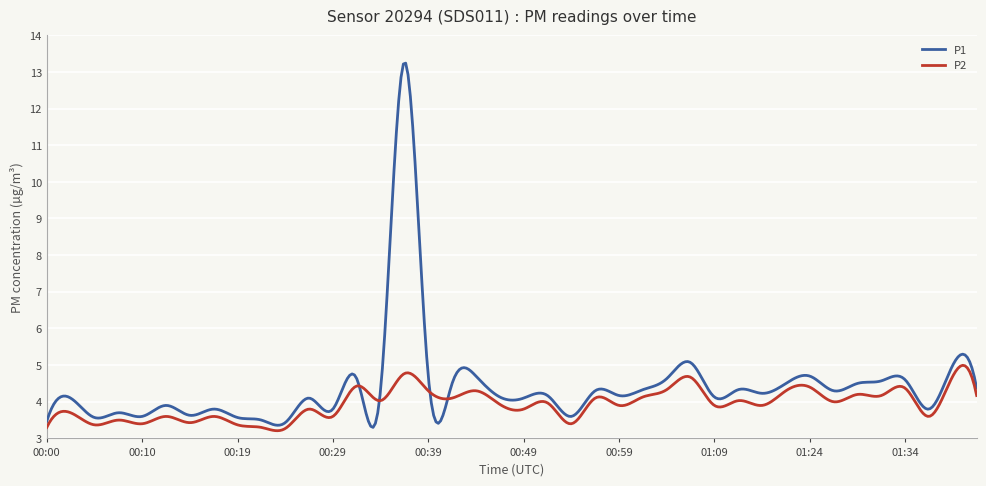

Rank the series by their maximum value, from lowest to highest.

P2, P1